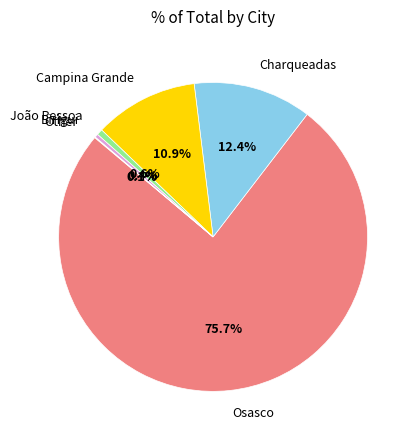

Do Birigui and Campina Grande together represent more than half of the pie?

No